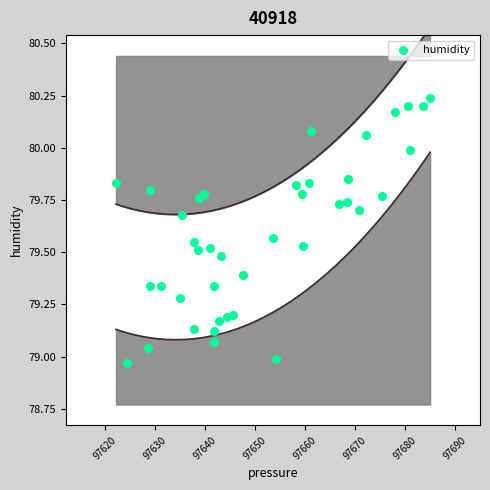

What is the range of X values (max minus min)?

62.9